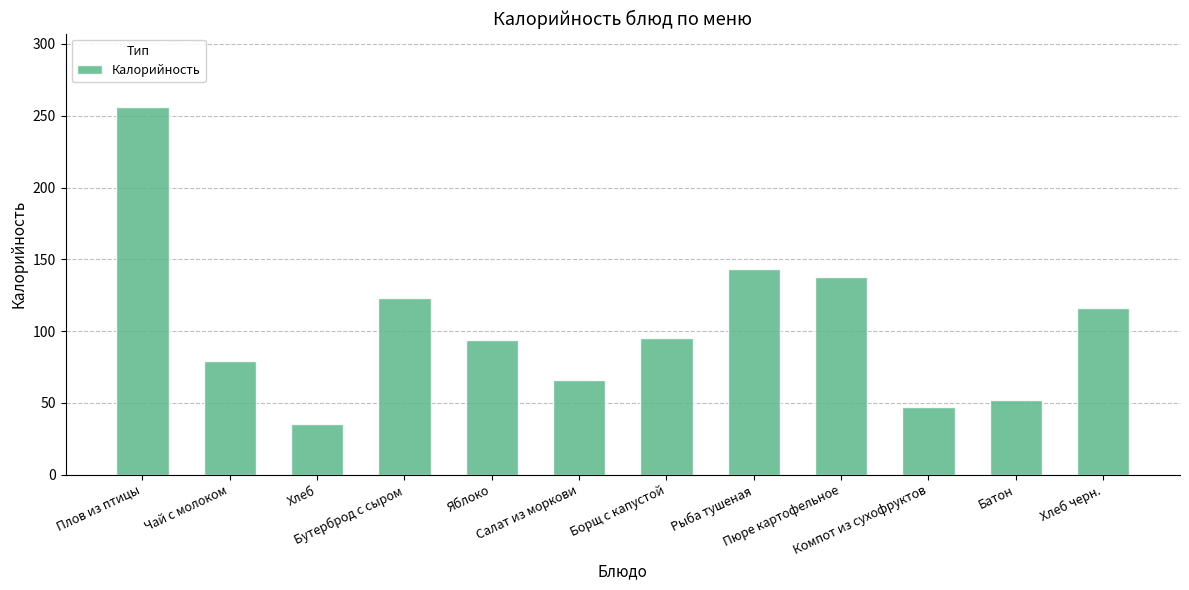

Count the number of data series in this chart.

1